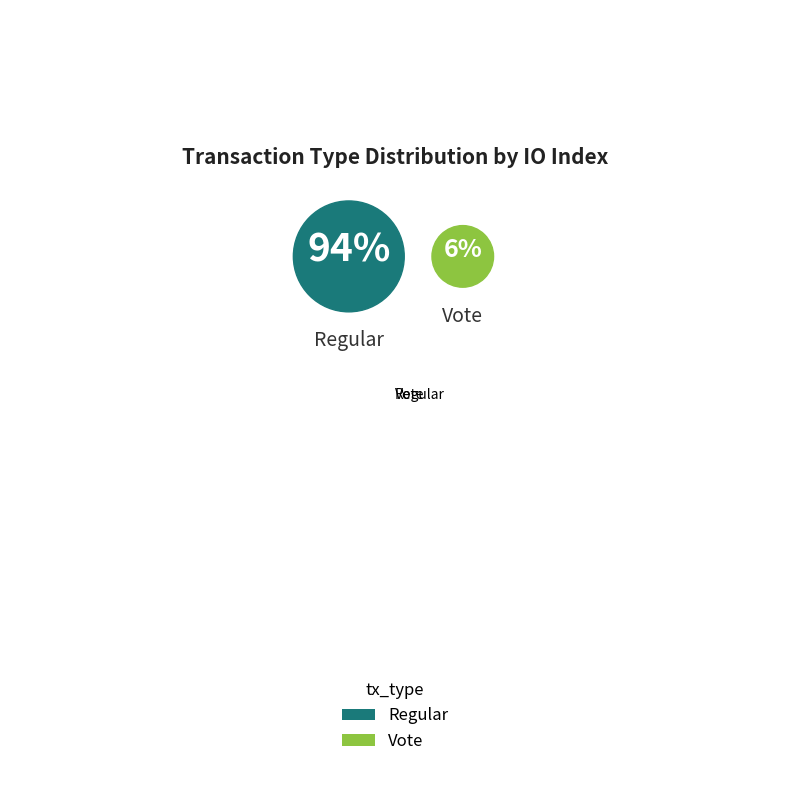

Which slice is the smallest?

Vote